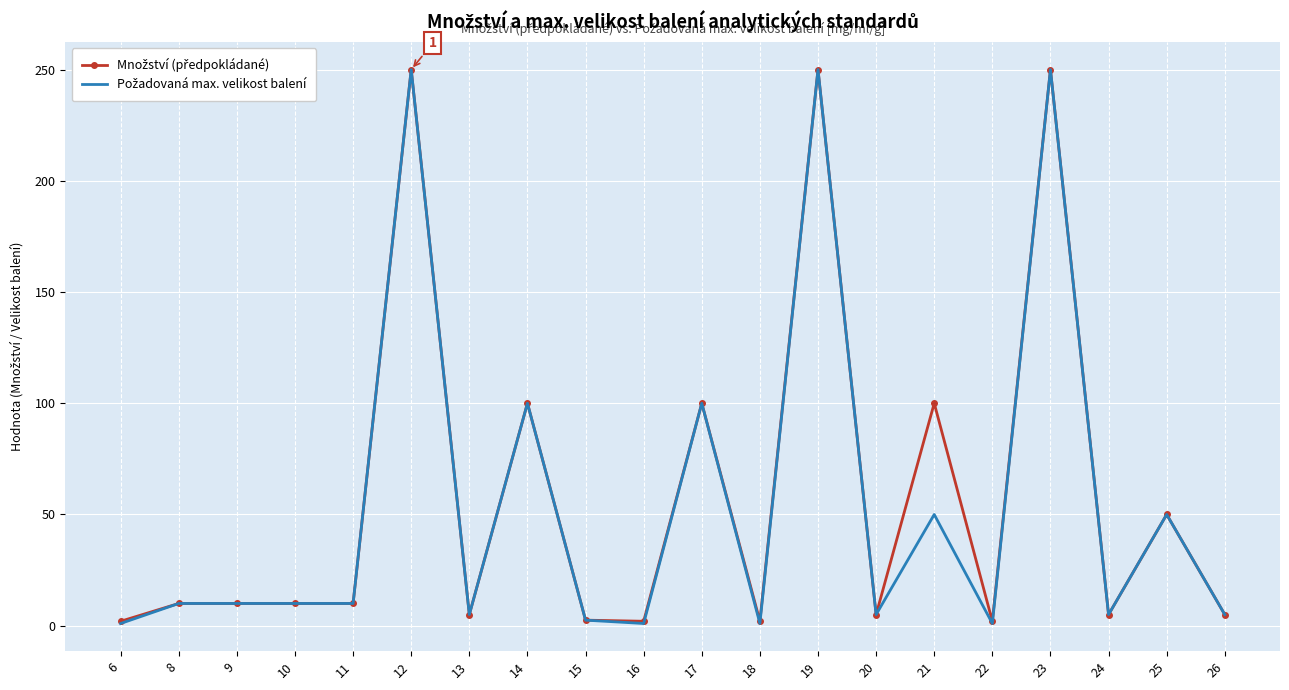

What is the total value across all series at 25?

100.0